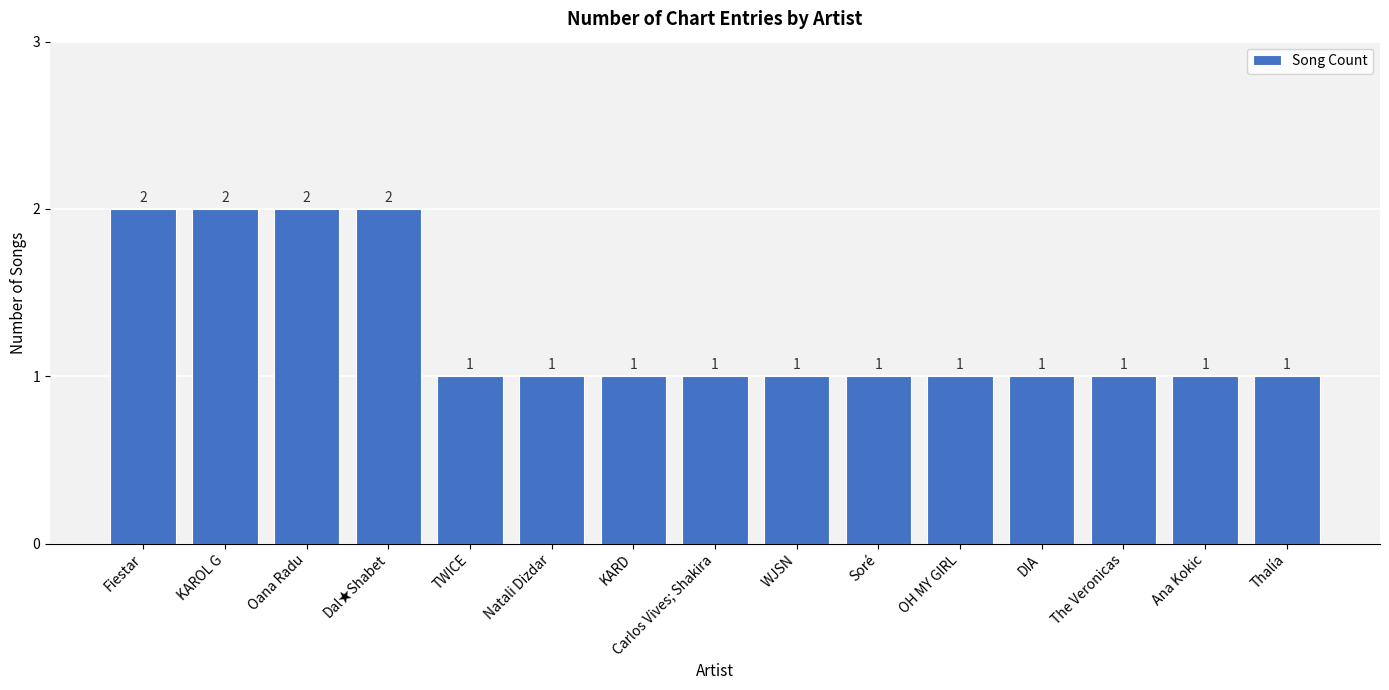

Are the bars horizontal?

No